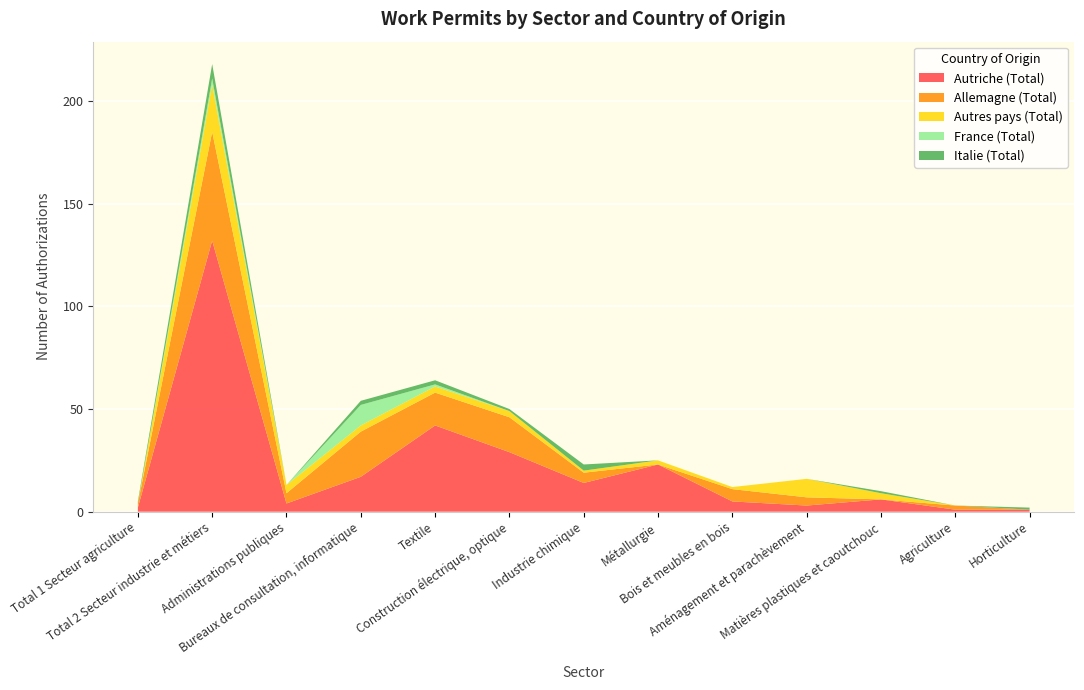

Reading left to right, what are all the values shown in this chart?

Autriche (Total): 2	132	4	17	42	29	14	23	5	3	6	1	1
Allemagne (Total): 2	53	5	22	16	17	5	0	6	4	0	2	0
Autres pays (Total): 0	23	4	3	3	3	1	2	1	9	3	0	0
France (Total): 0	3	0	10	1	0	0	0	0	0	0	0	0
Italie (Total): 1	7	0	2	2	1	3	0	0	0	1	0	1